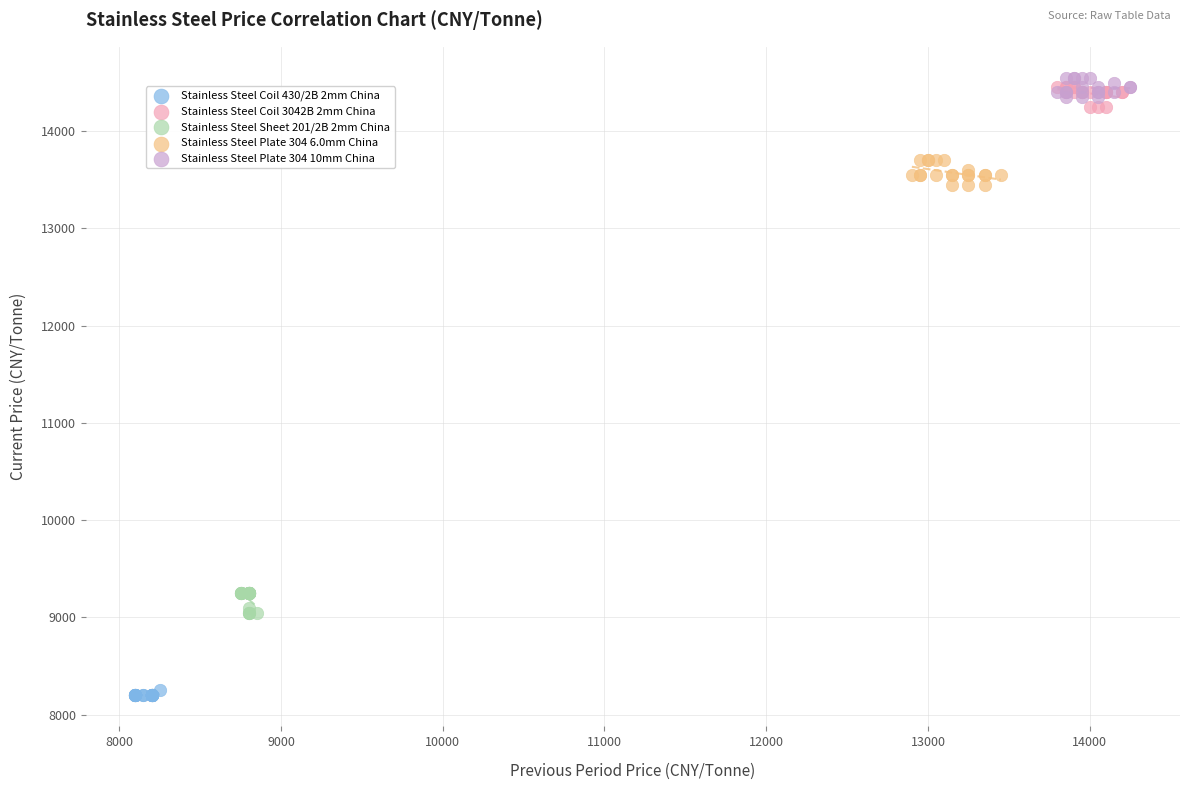

Which series has the widest spread of Y values?

Stainless Steel Plate 304 6.0mm China